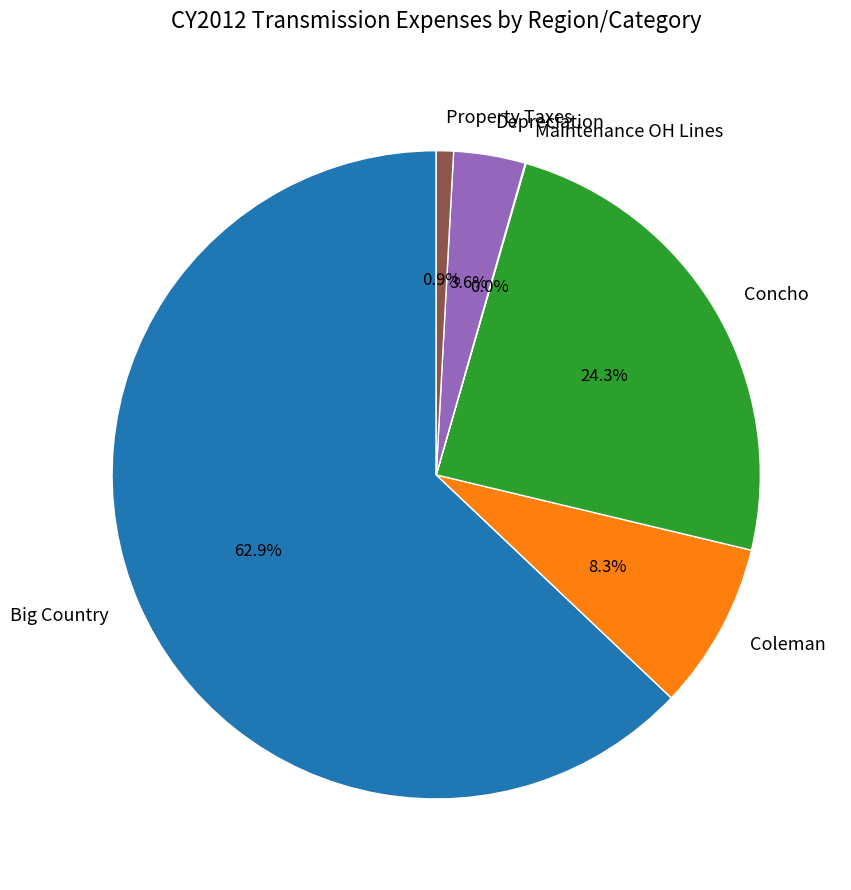

Which category has the biggest portion of the pie?

Big Country